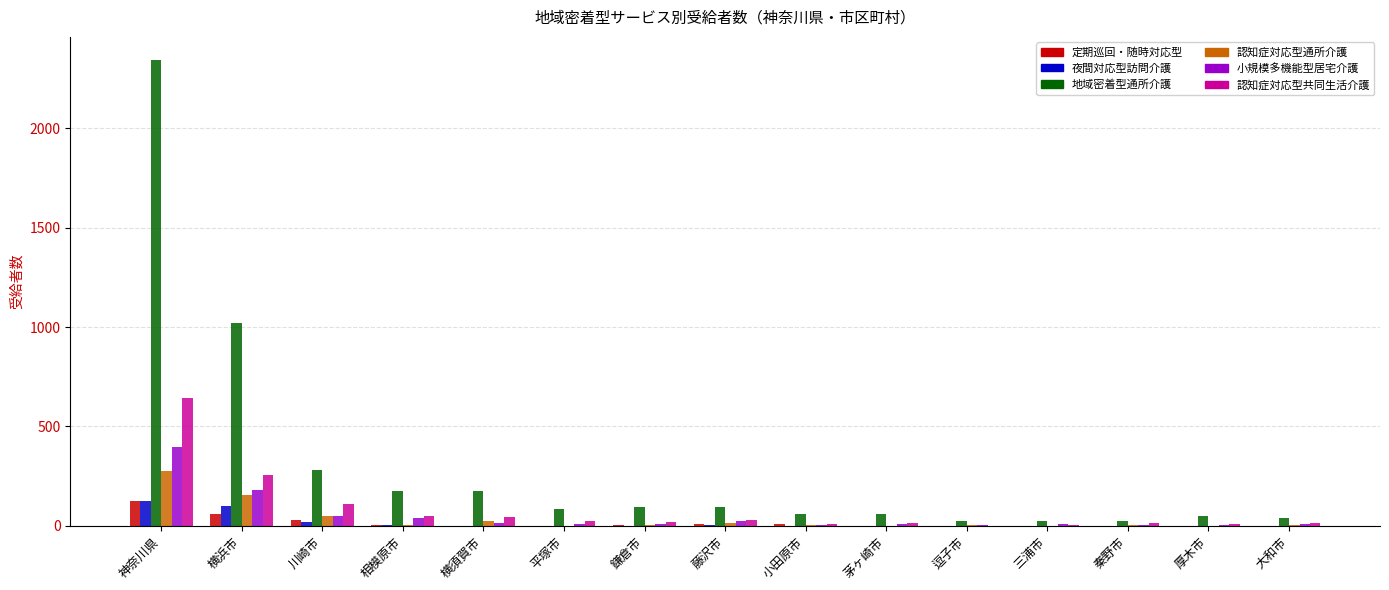

What is the sum of all 定期巡回・随時対応型 values?

240